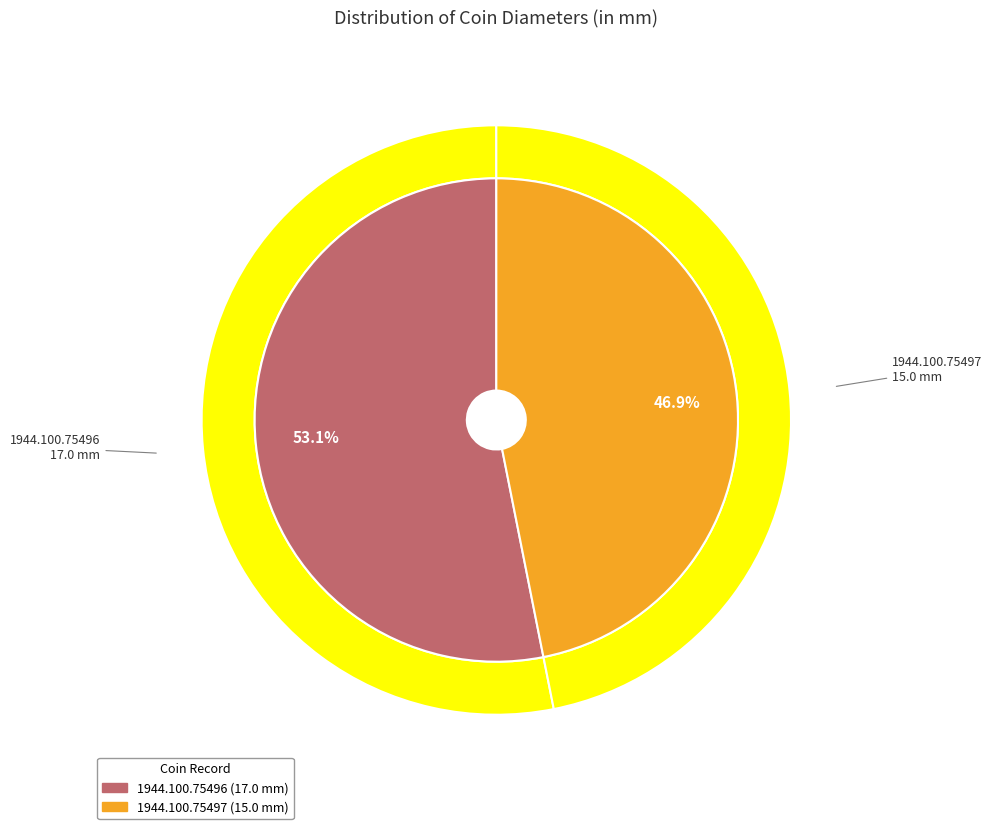

To the nearest percent, what percentage of the pie is 1944.100.75497?

47%